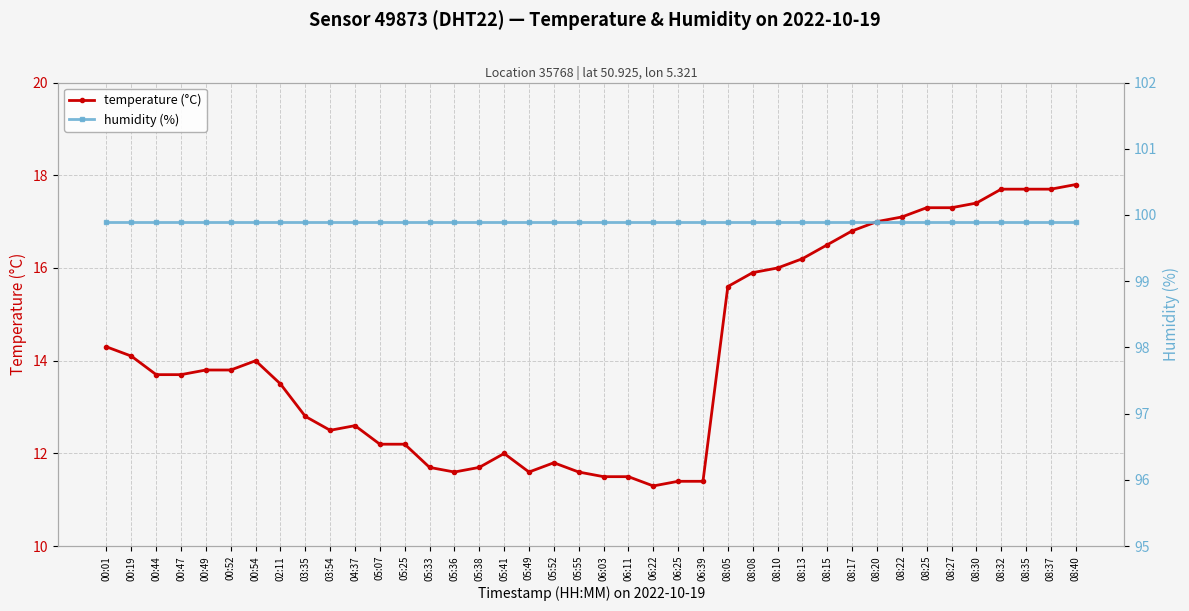

At which label is temperature (°C) closest to 14?

00:54